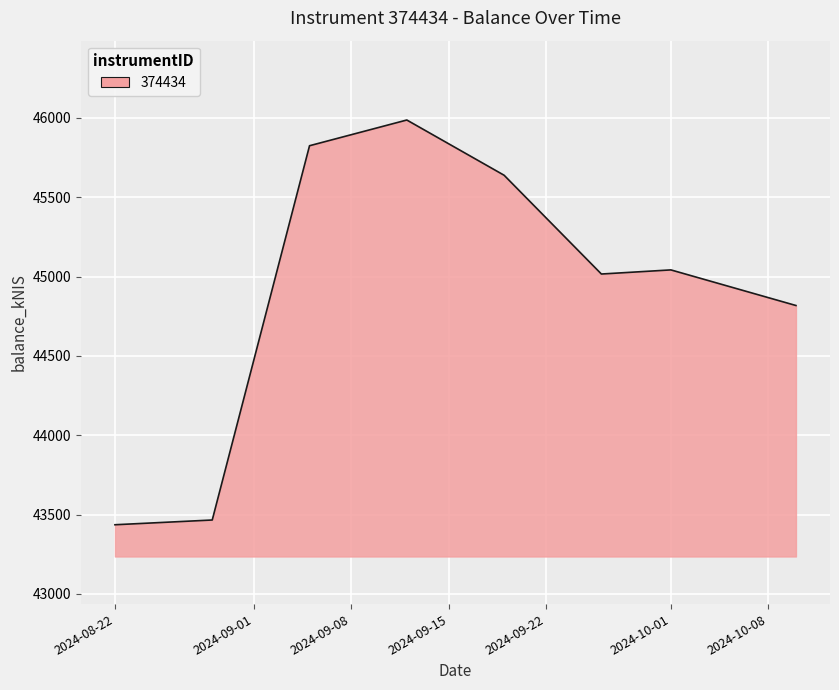

What is the difference between the maximum and minimum values?

2550.6